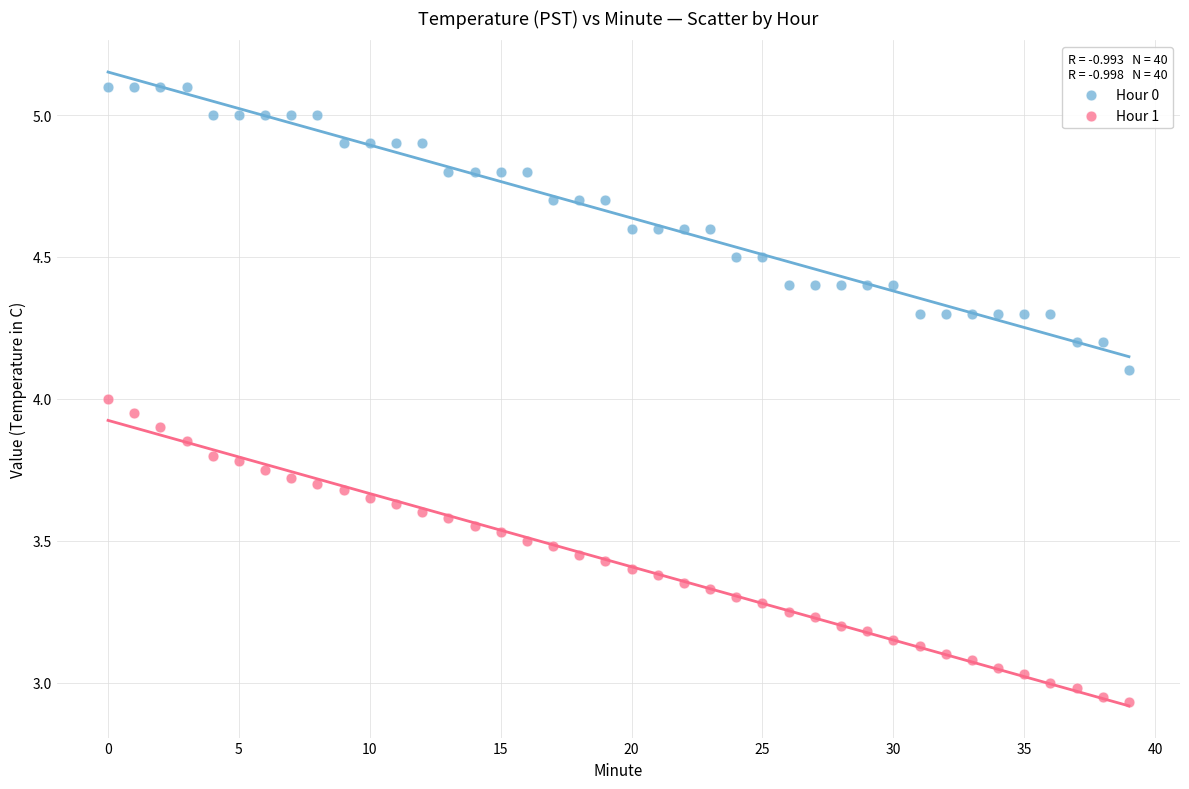

Which series has the largest Y range (max minus min)?

Hour 1